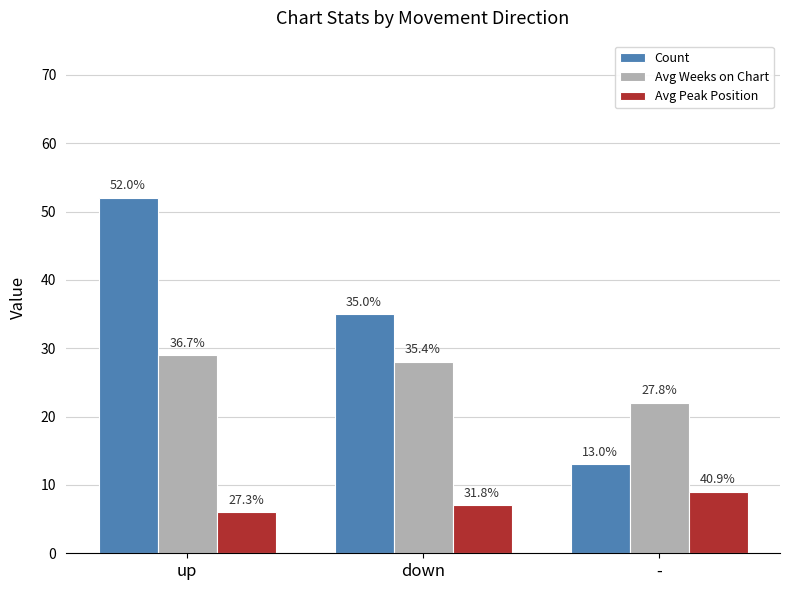

Are the bars horizontal?

No